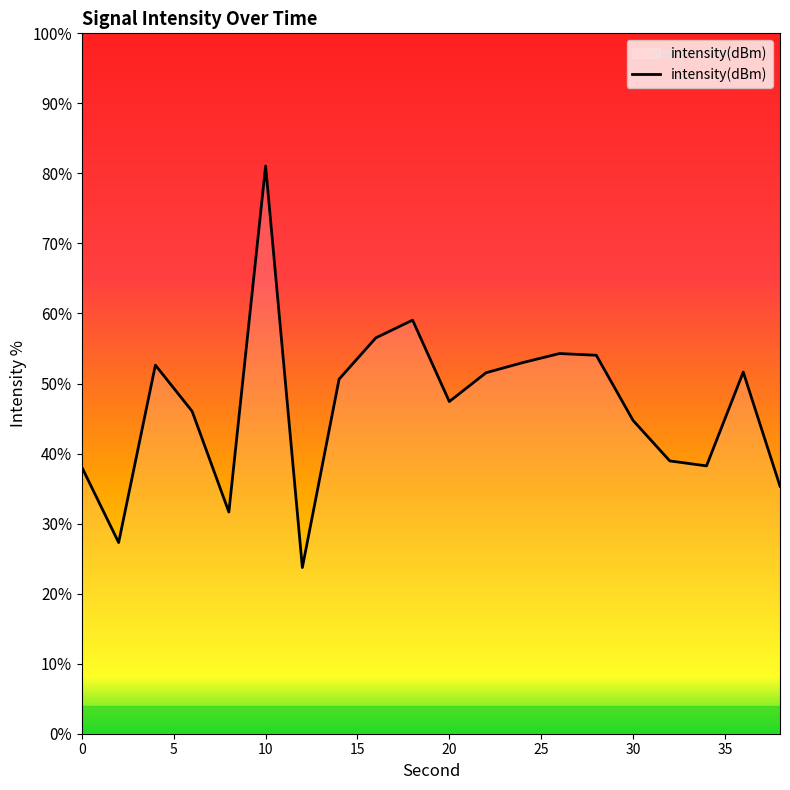

What is the smallest value displayed?

23.7